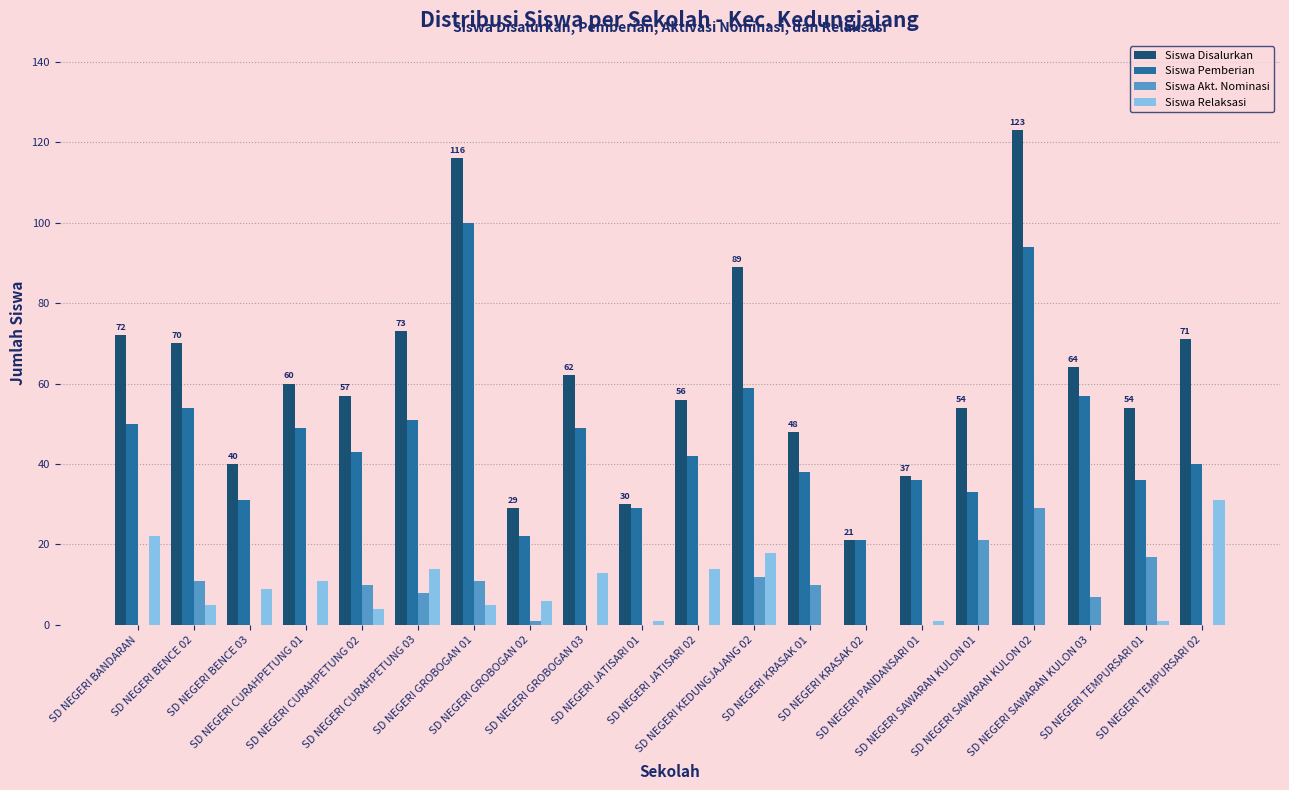

What is the sum of all Siswa Disalurkan values?

1226